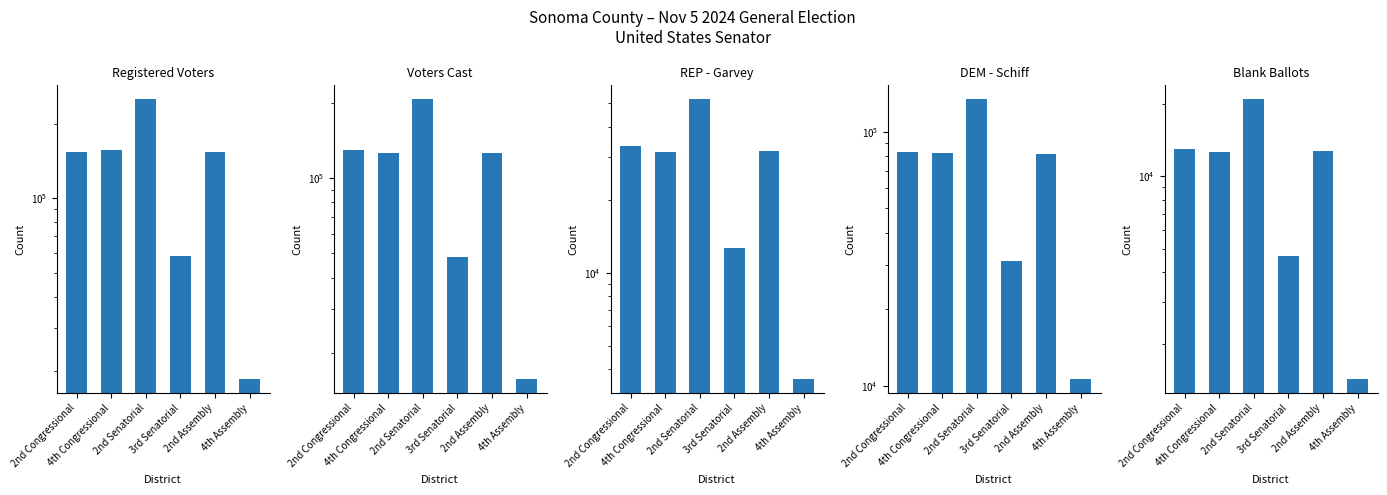

At which category is the sum across all series the highest?

2nd Senatorial